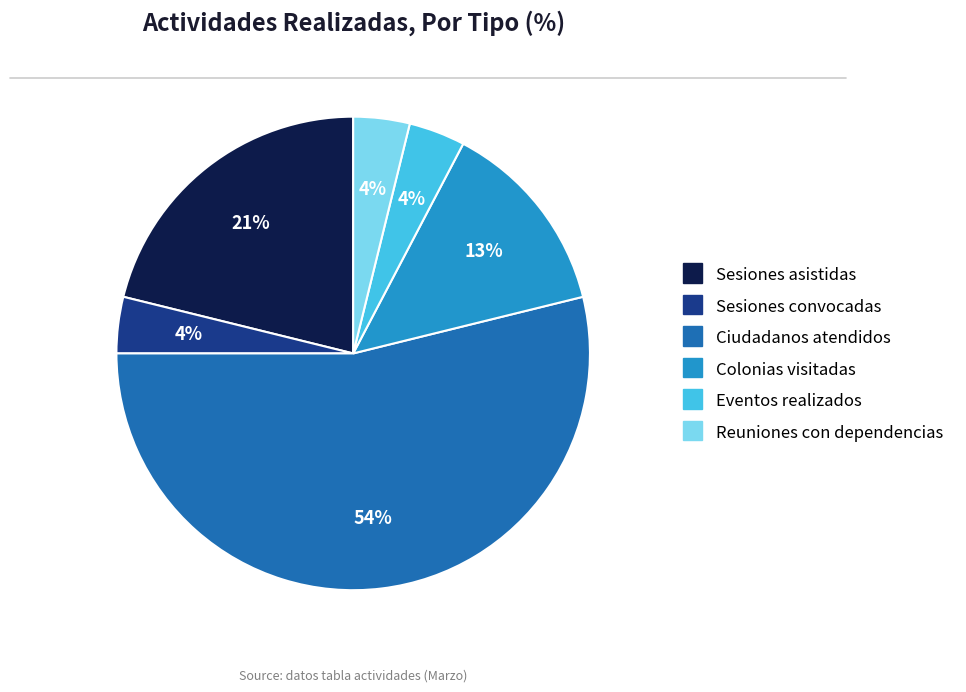

Between Colonias visitadas and Ciudadanos atendidos, which is larger?

Ciudadanos atendidos